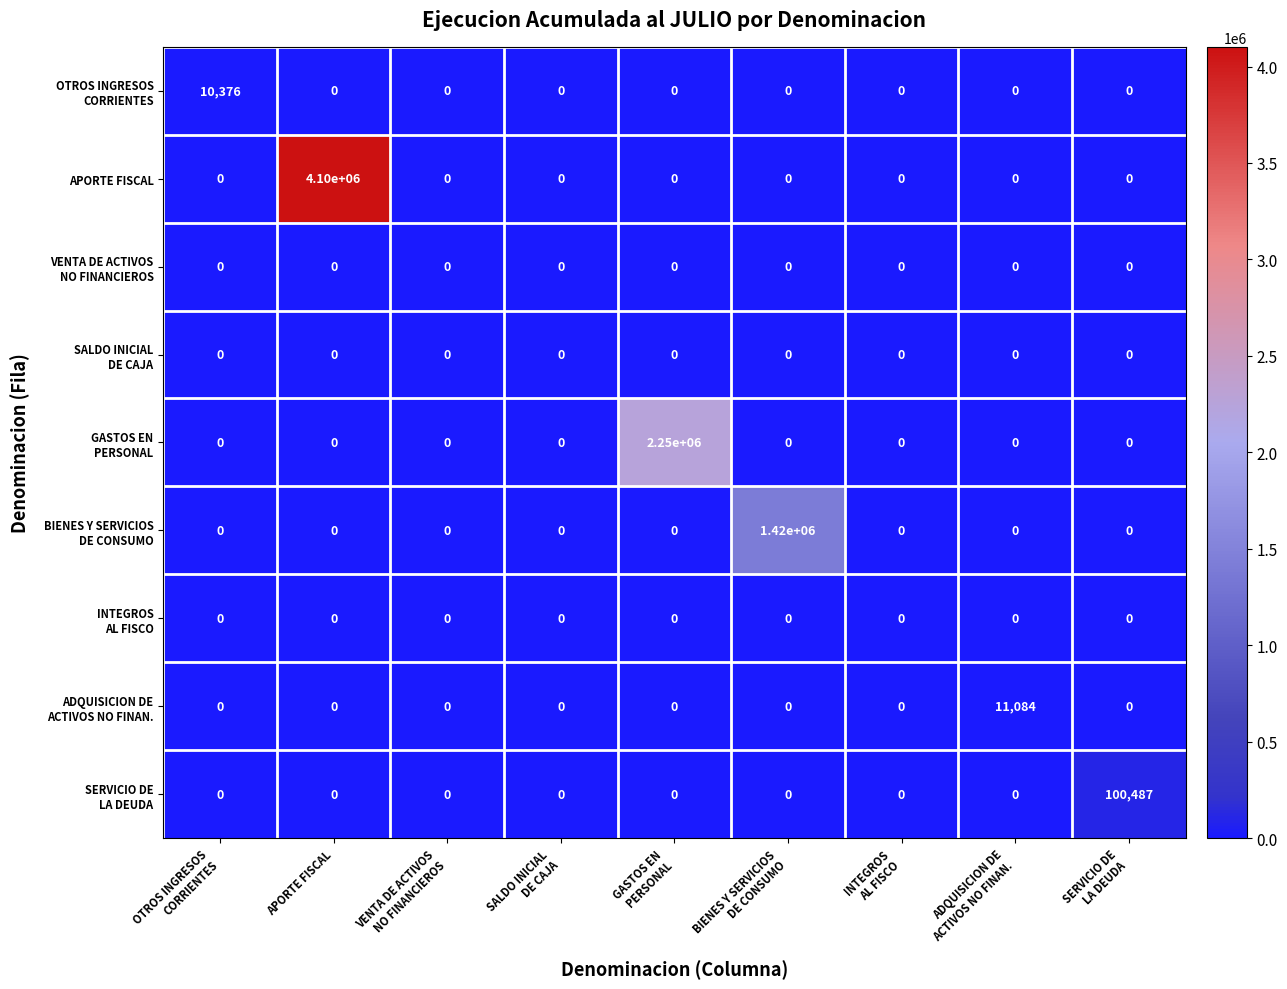

Which series has the largest total across all categories?

APORTE FISCAL